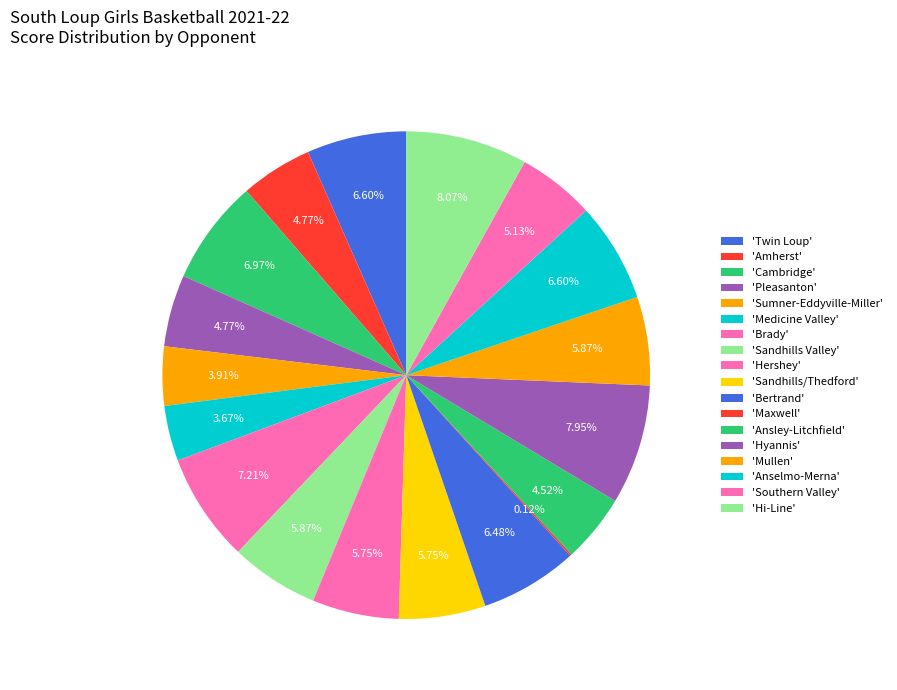

To the nearest percent, what is the average slice percentage?

6%